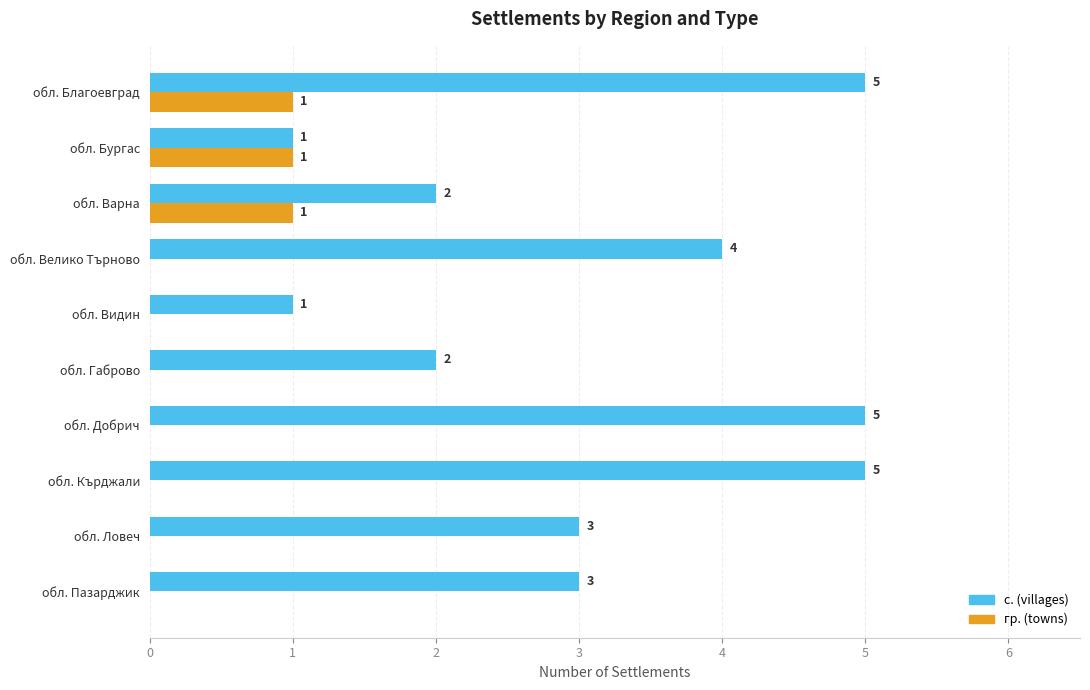

What is the maximum value shown in the chart?

5